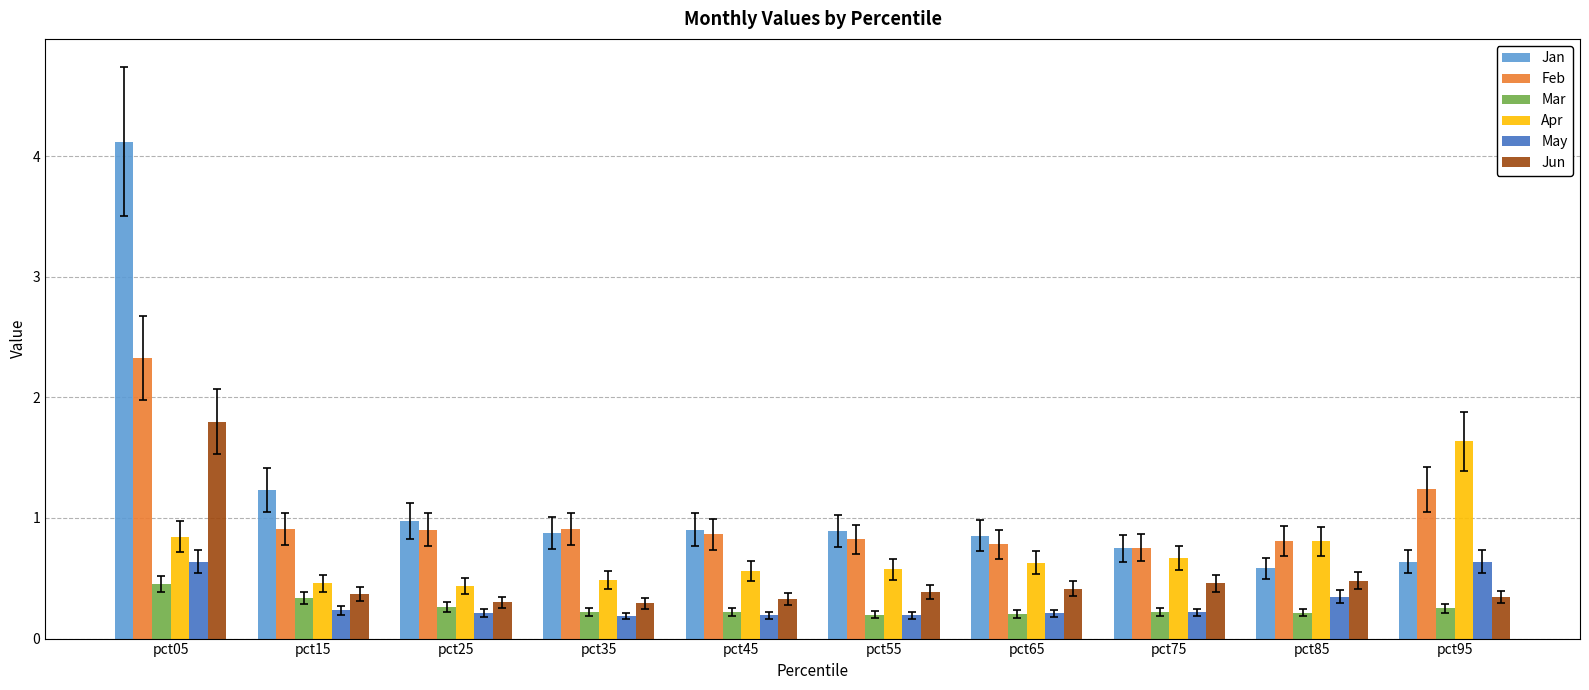

At which label does Jun reach its peak?

pct05